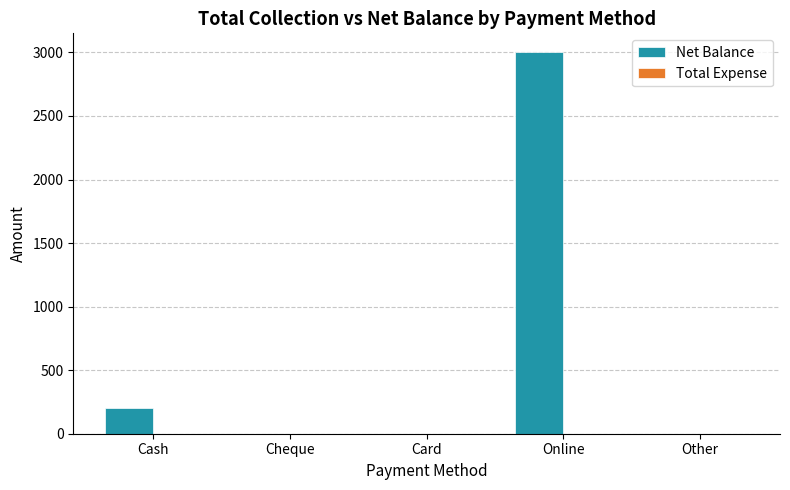

What is the sum of the values at Cash and Other?

200